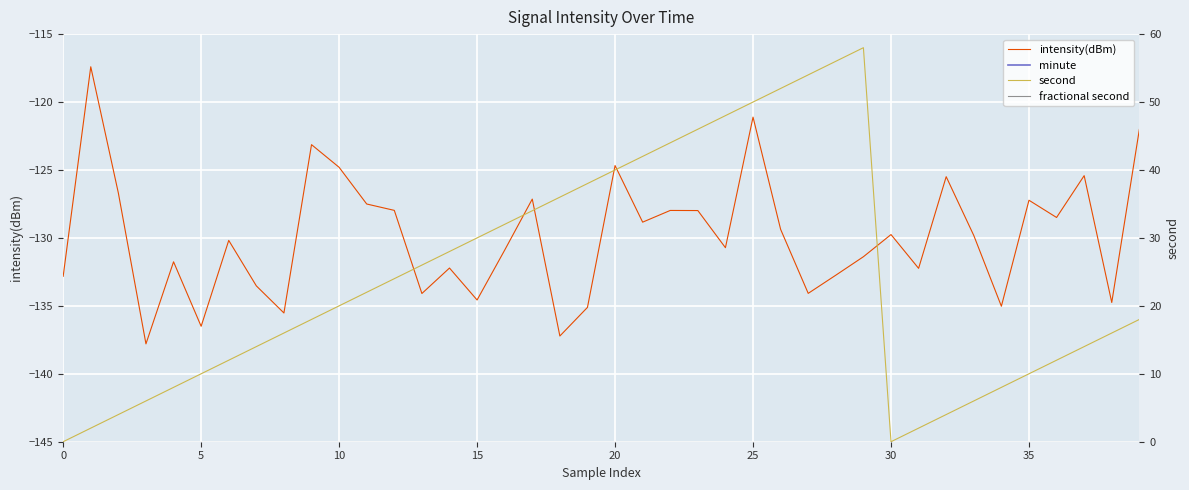

How many values in second are above zero?

38